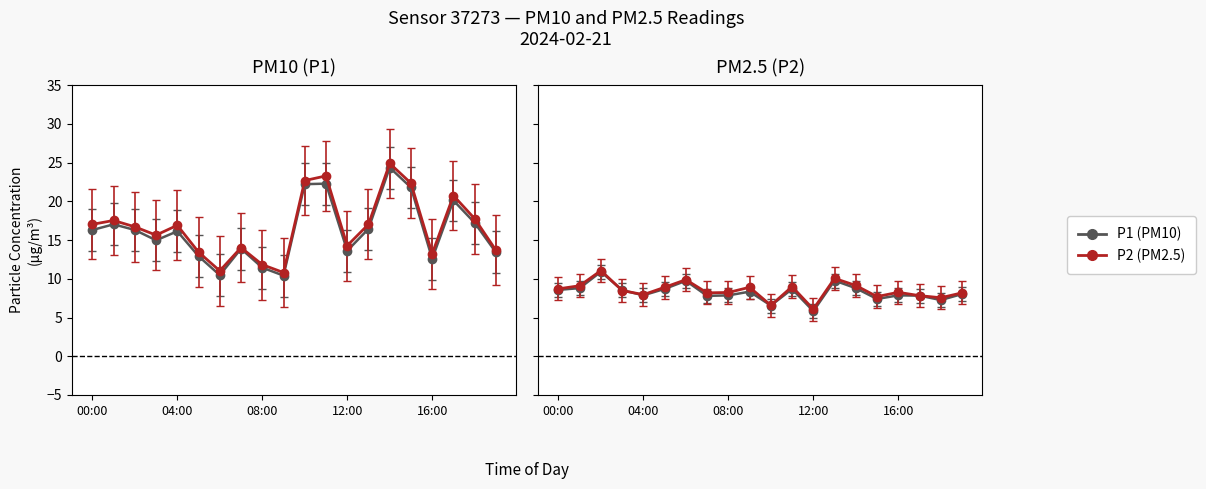

True or false: P1 and P2 intersect in this chart.

False